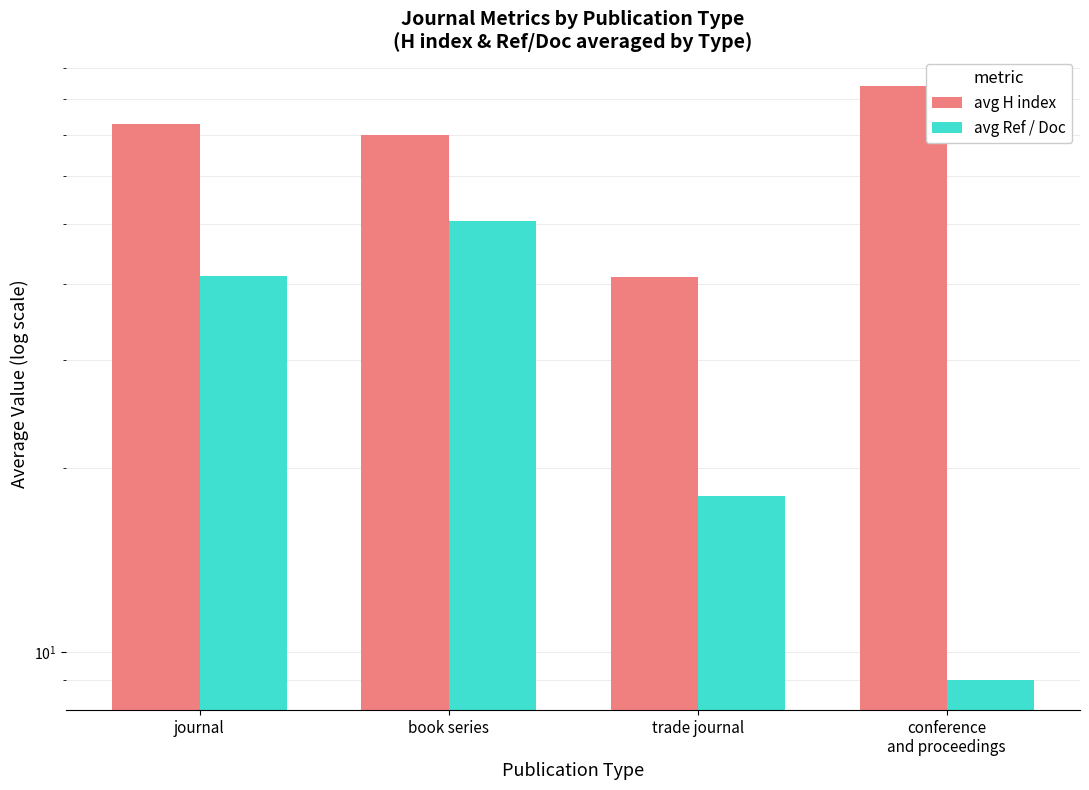

What is the sum of all avg Ref / Doc values?

118.8